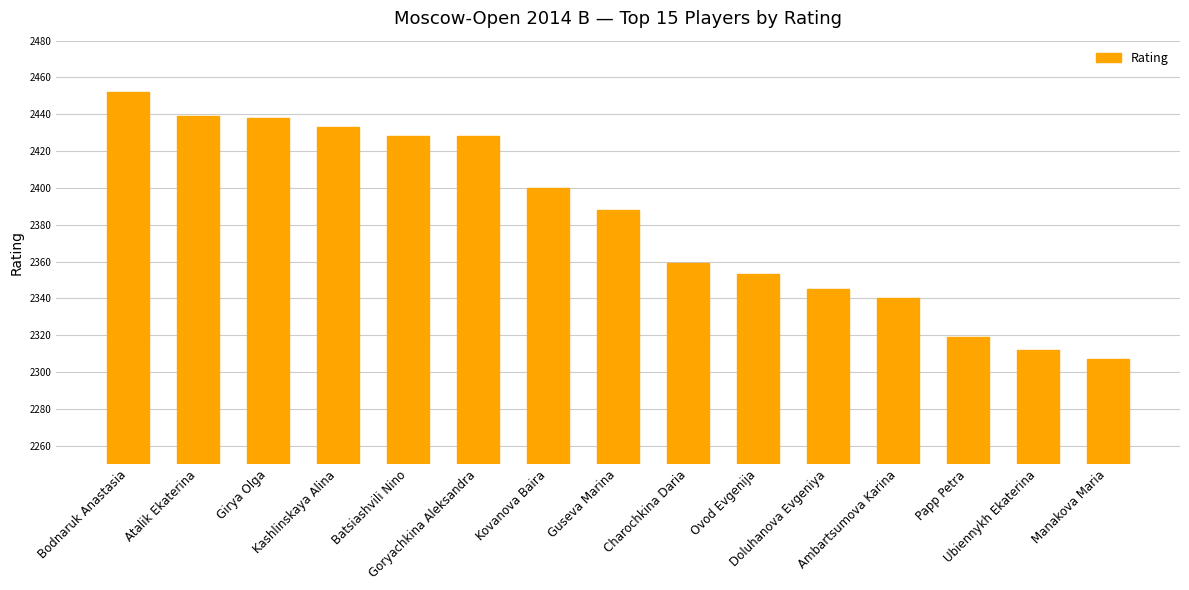

The chart shows a value of 1441 at Atalik Ekaterina. True or false?

False